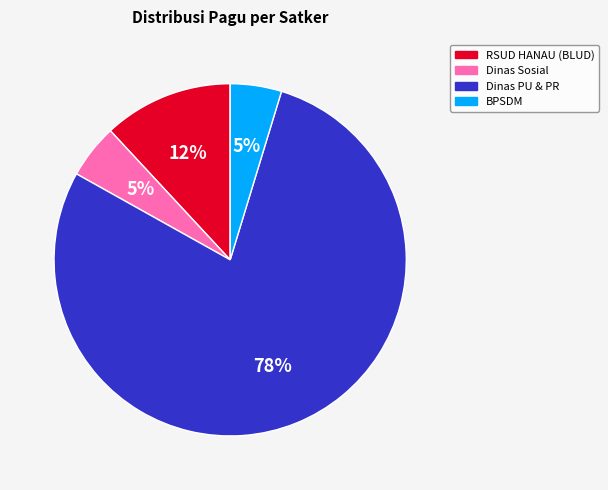

To the nearest percent, what is the average slice percentage?

25%